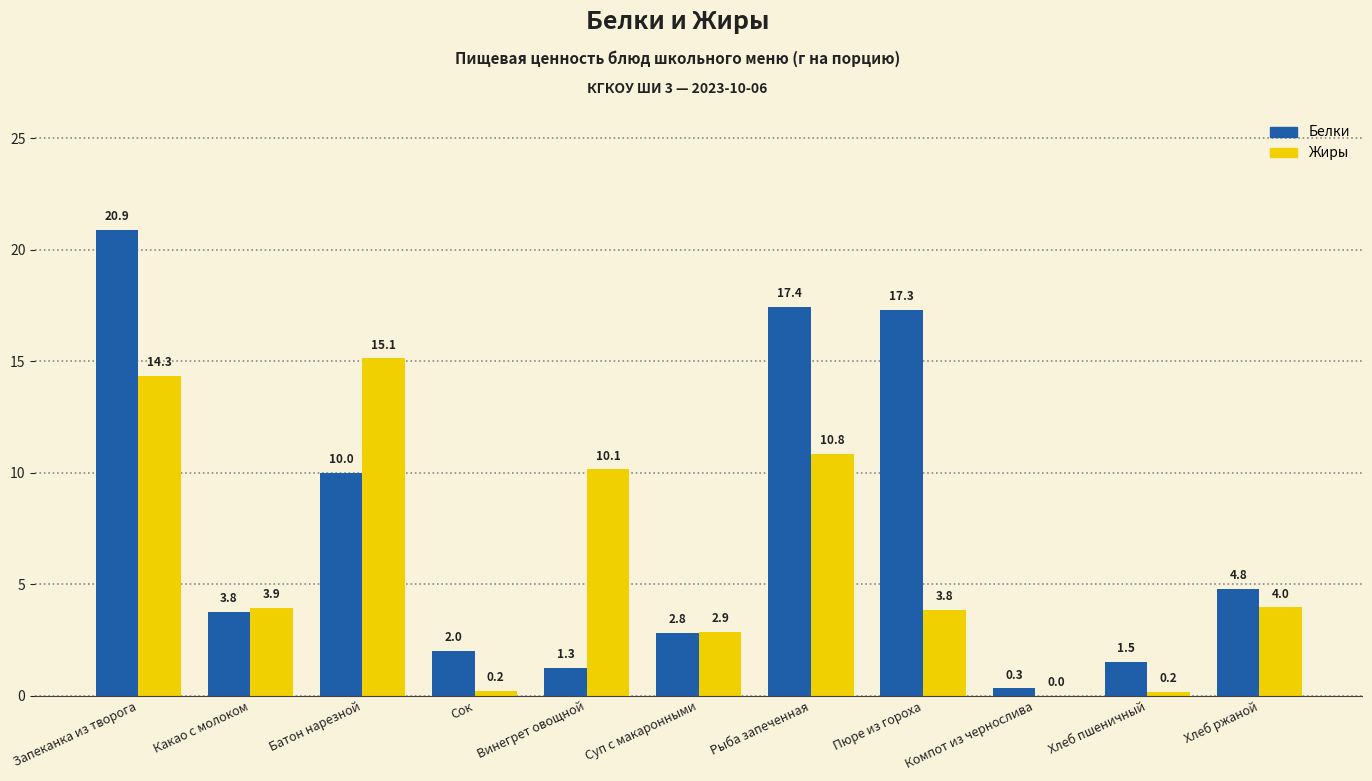

What is the highest value of the Белки series?

20.9